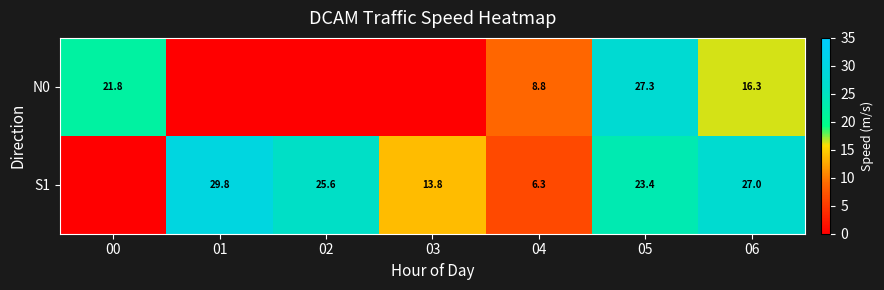

What is the total value across all series at 04?

15.1